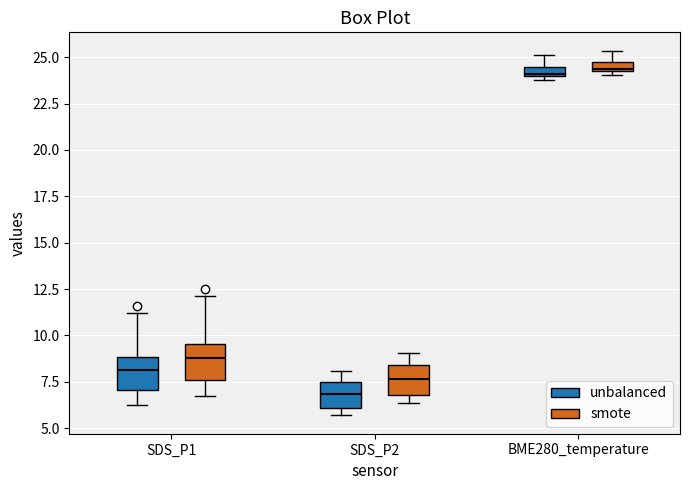

Where does the upper whisker of the box for SDS_P2 (unbalanced) end on the y-axis? The values are not printed on the chart, so give them approximately, as read against the axis.

8.0